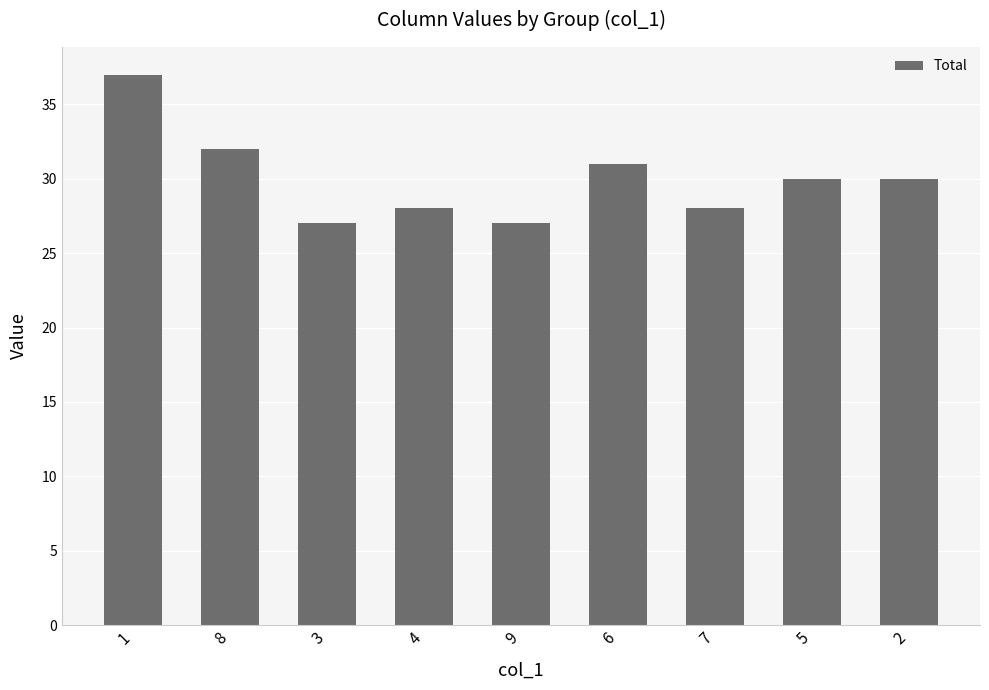

Read the value at 7, to the nearest 10.

30